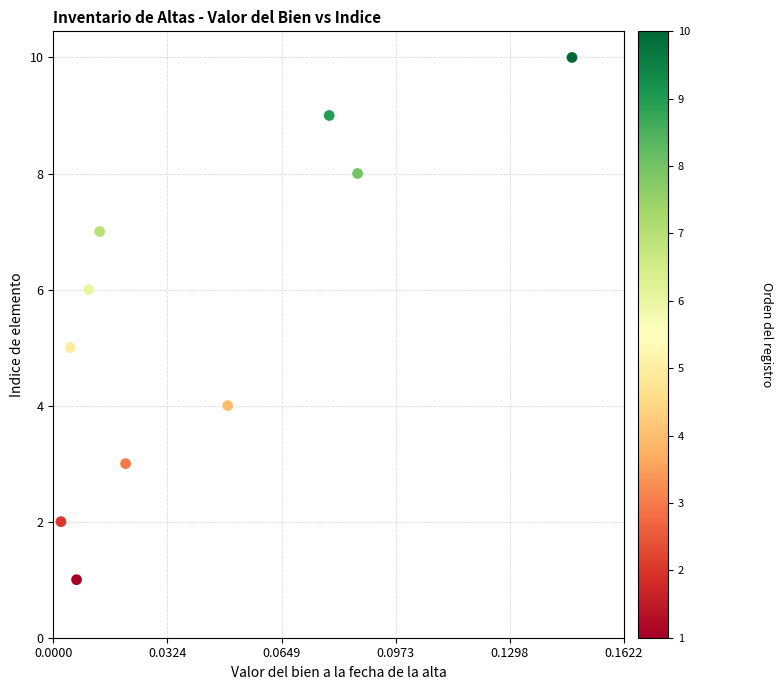

What is the range of Y values (max minus min)?

9